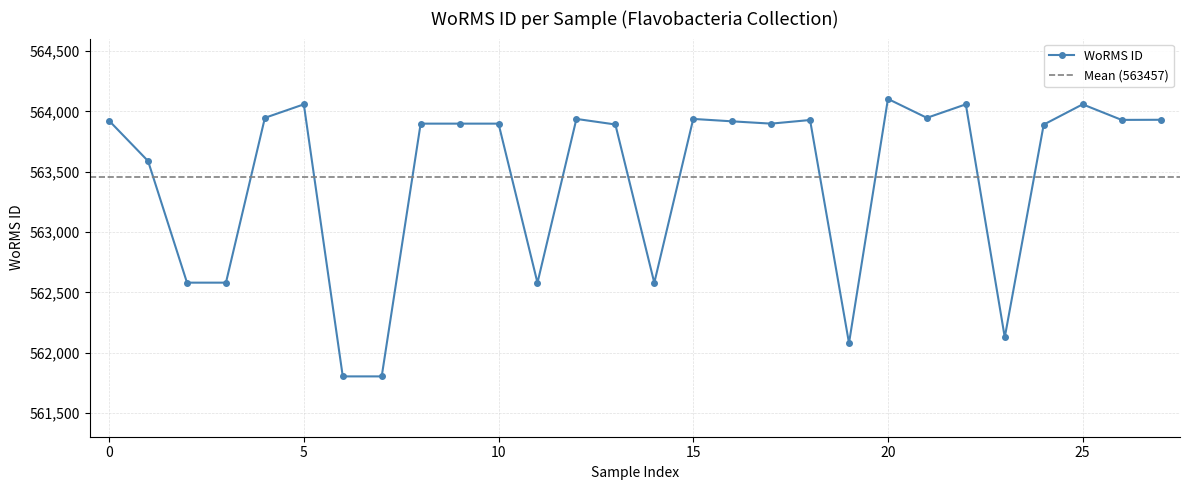

True or false: WoRMS ID has more than 0 points higher than both neighbors.

True